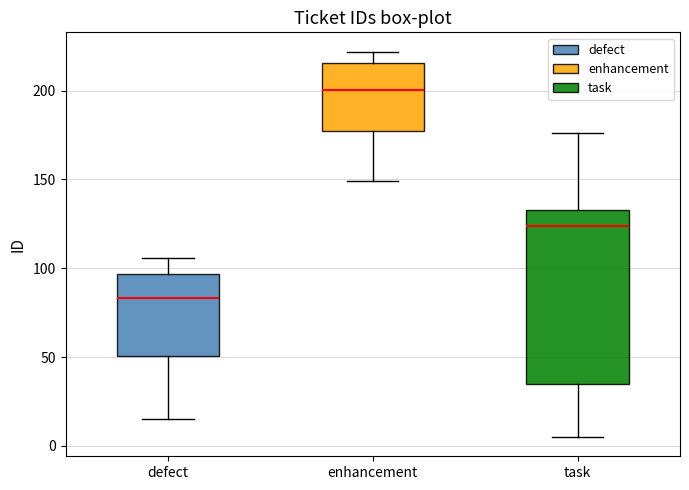

Comparing the boxes themselves (not the whiskers), which one is the tallest?

task